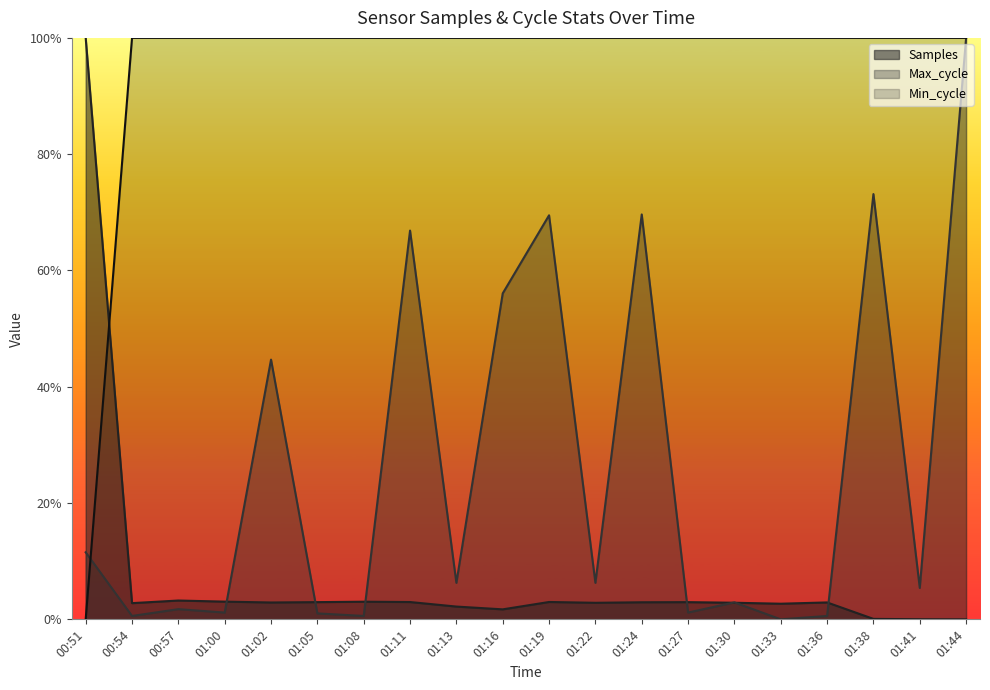

Between 01:19 and 01:41, which series saw the biggest shift?

Max_cycle